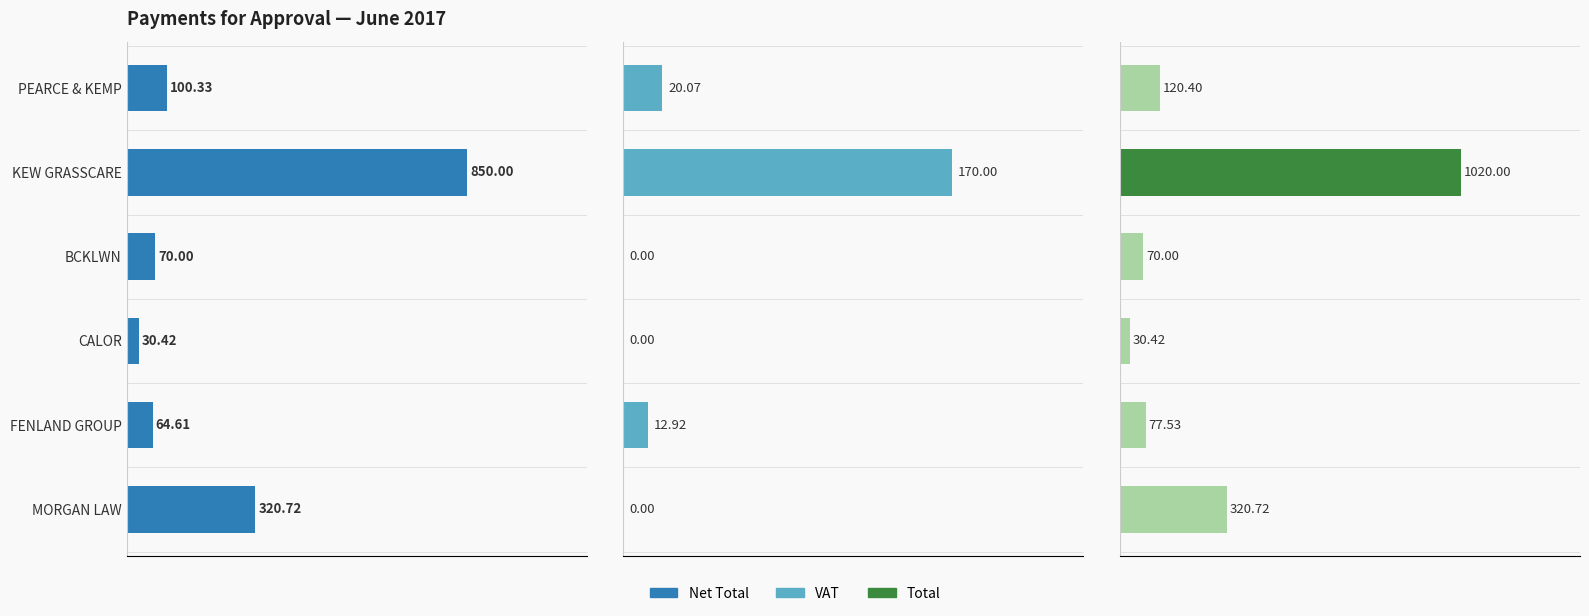

Rank the series at MORGAN LAW from highest to lowest value.

Net Total, Total, VAT